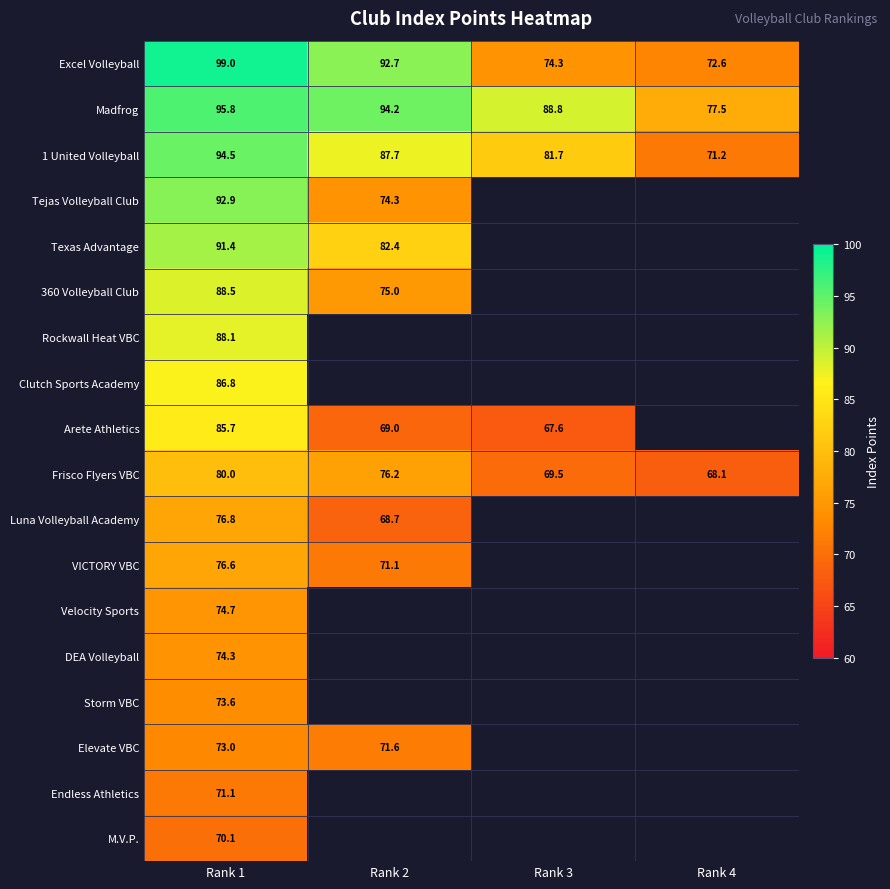

True or false: Luna Volleyball Academy has a value of 76.8 at Rank 1.

True